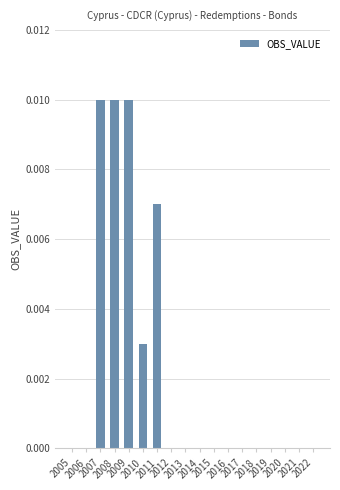

True or false: the data shows 0.0 at 2022.

False